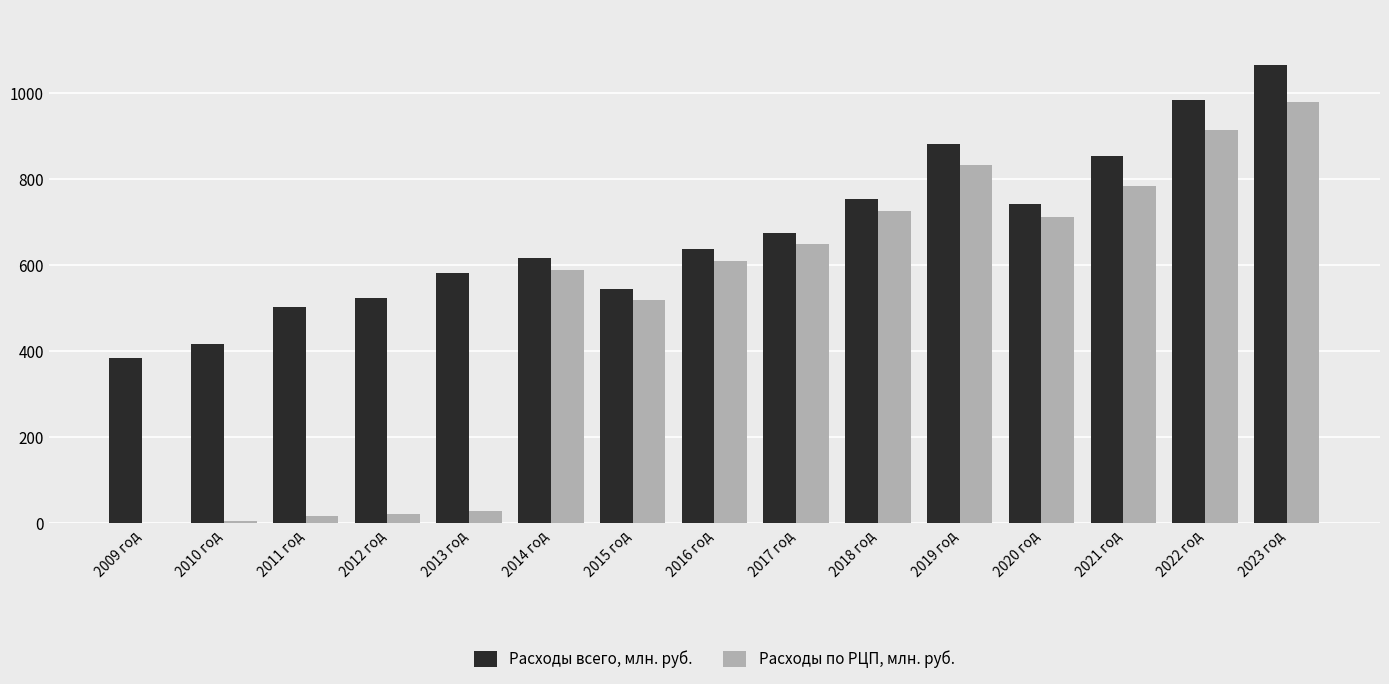

Is the value of Расходы всего, млн. руб. at 2012 год greater than the value of Расходы по РЦП, млн. руб. at 2016 год?

No